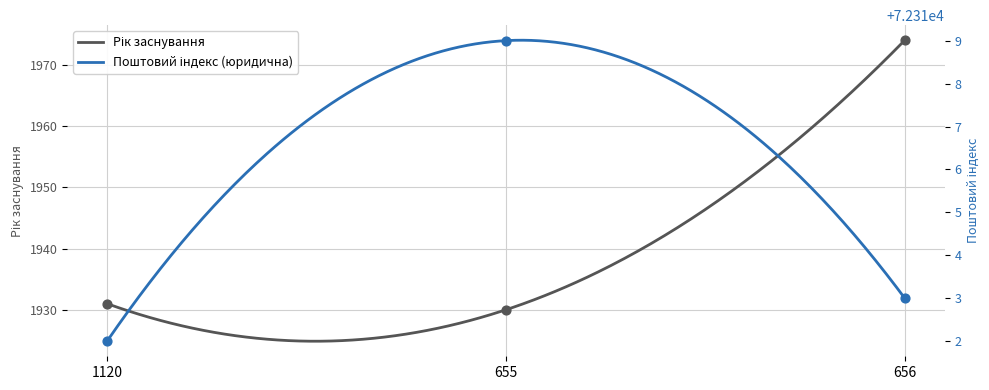

Which series contains the lowest Y value?

Рік заснування